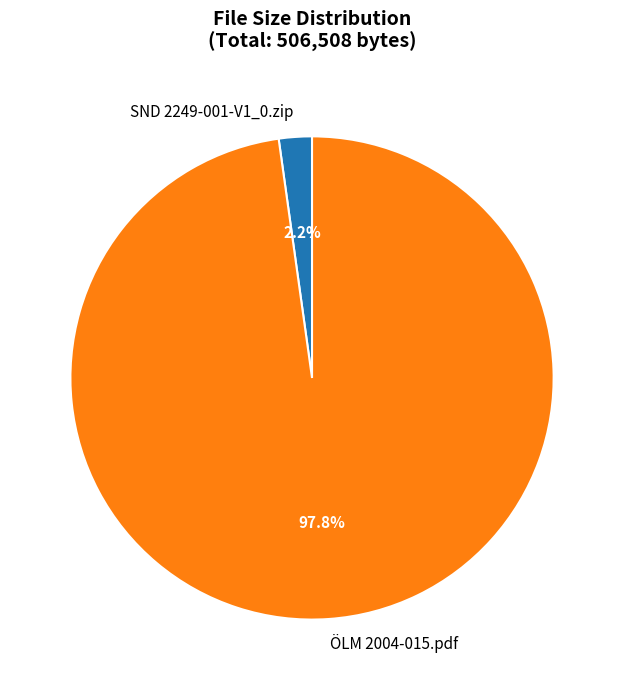

How many segments does this pie chart have?

2